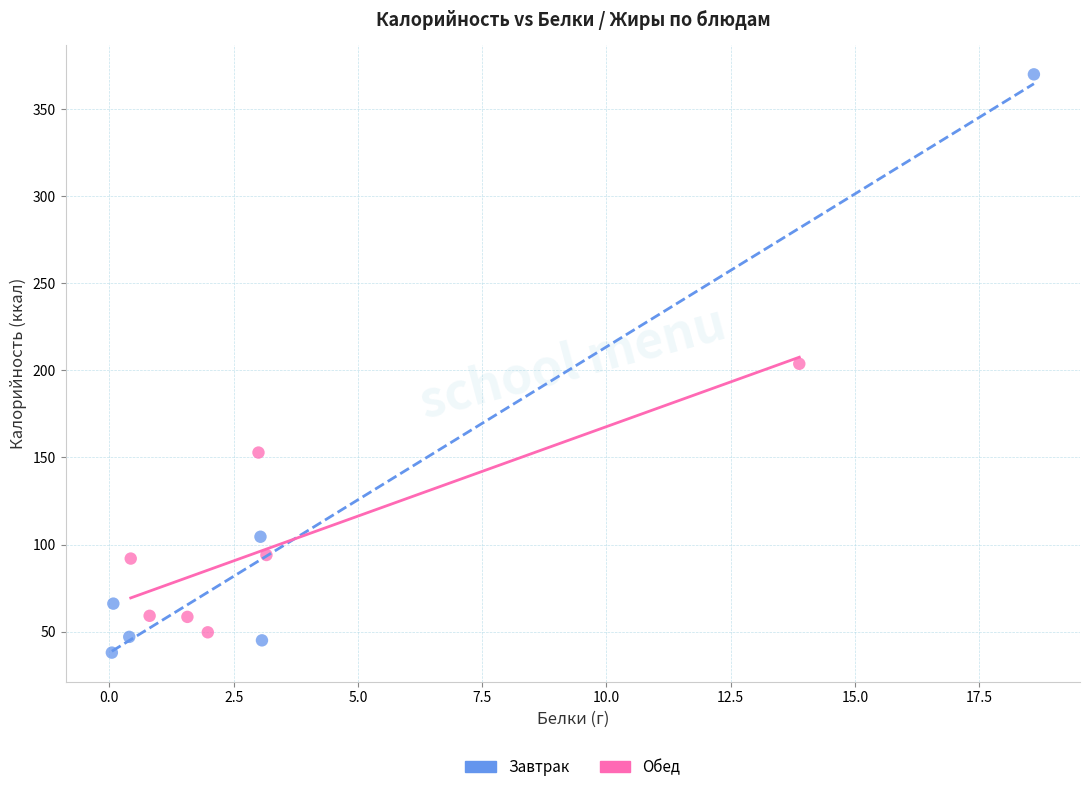

Which series has the widest spread of Y values?

Завтрак